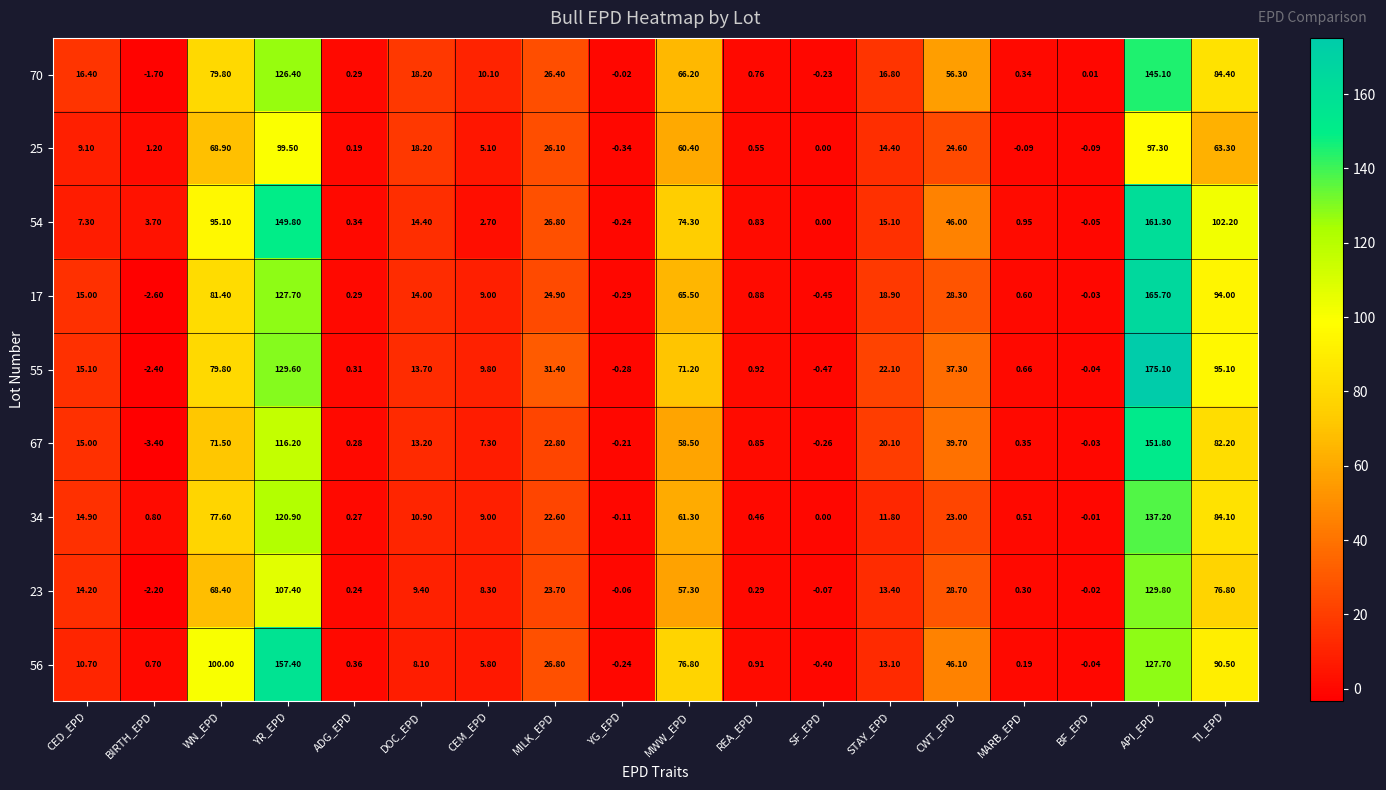

Count the number of data series in this chart.

9